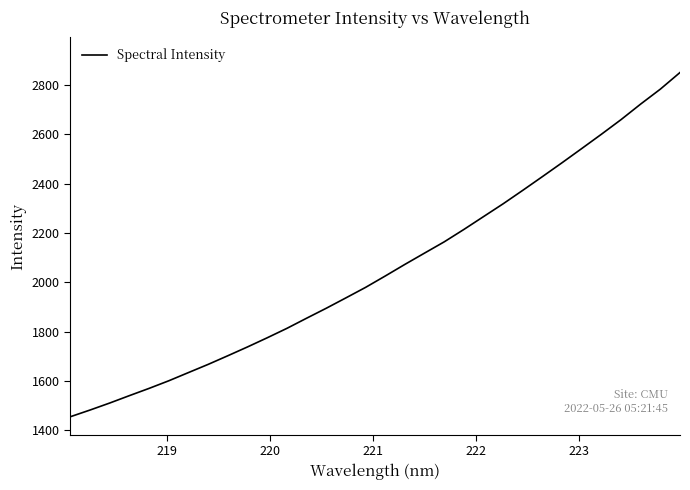

What is the difference between the maximum and minimum values?

1397.5